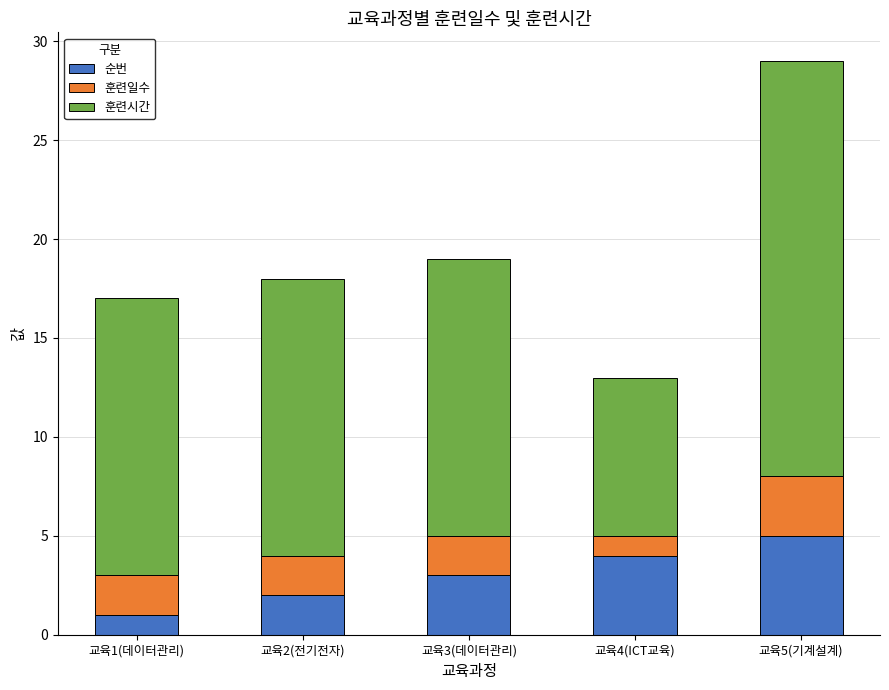

What are all the series names shown in the legend?

순번, 훈련일수, 훈련시간